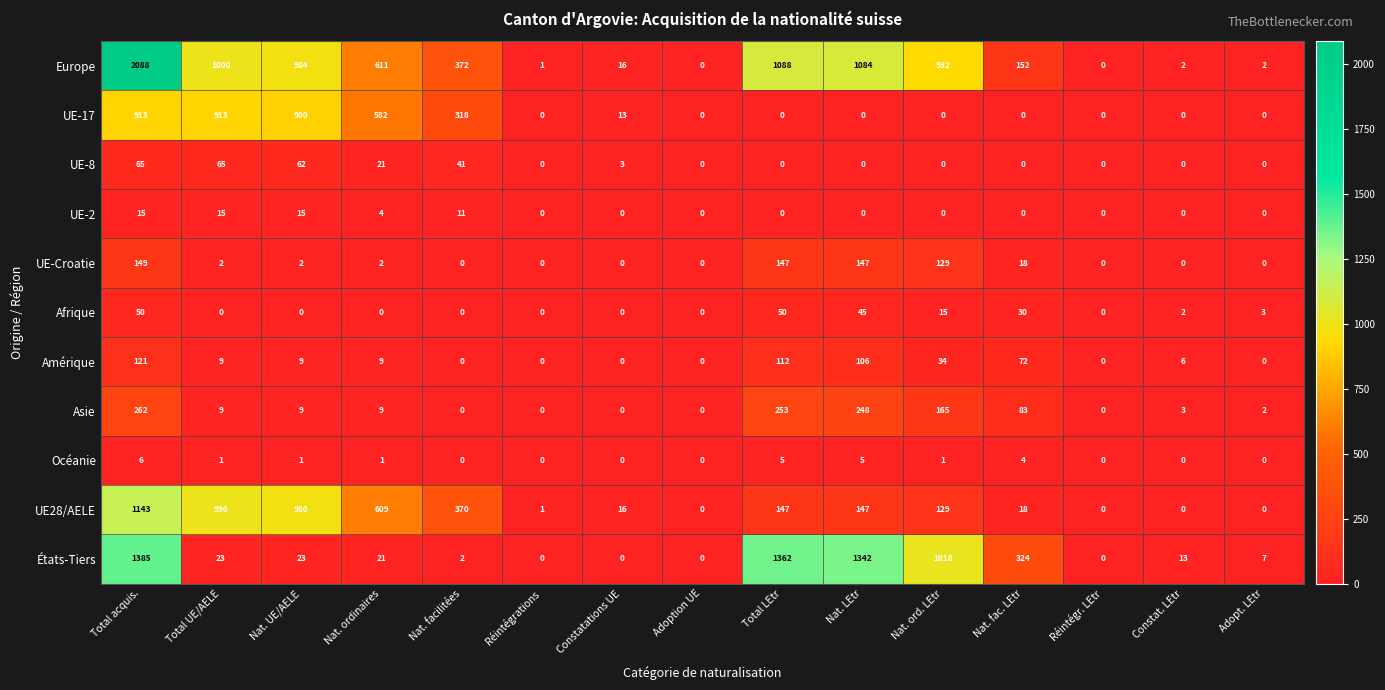

What is the difference between the highest and lowest values at Nat. LEtr?

1342